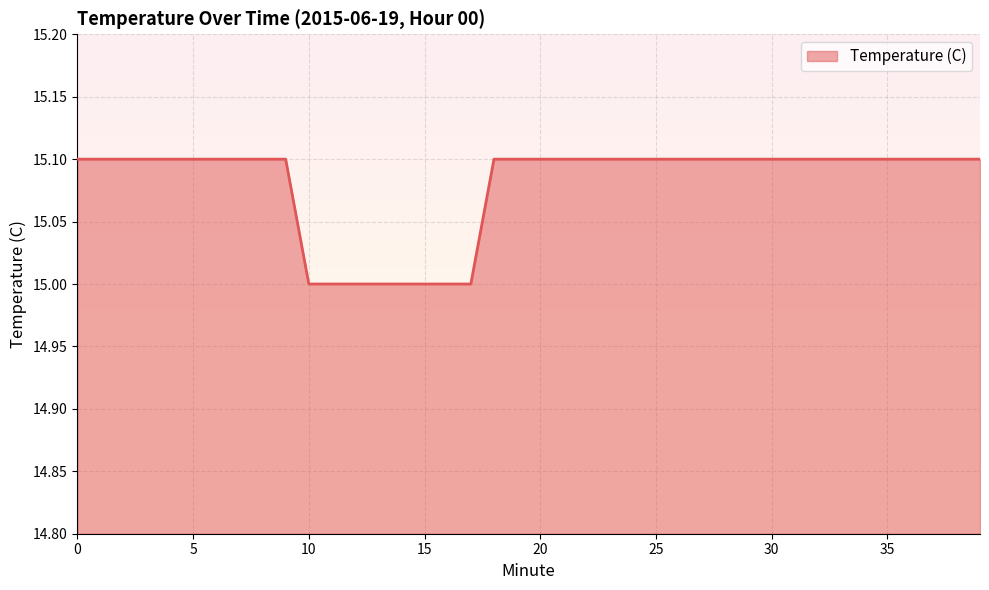

Reading left to right, extract all data points from this chart.

15.1	15.1	15.1	15.1	15.1	15.1	15.1	15.1	15.1	15.1	15.0	15.0	15.0	15.0	15.0	15.0	15.0	15.0	15.1	15.1	15.1	15.1	15.1	15.1	15.1	15.1	15.1	15.1	15.1	15.1	15.1	15.1	15.1	15.1	15.1	15.1	15.1	15.1	15.1	15.1